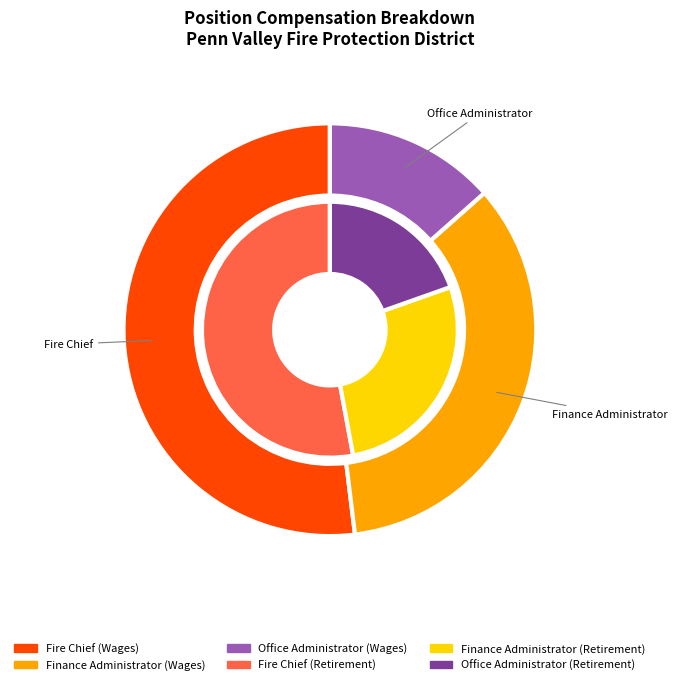

Is the sum of total_wages and 2 greater than half?

Yes